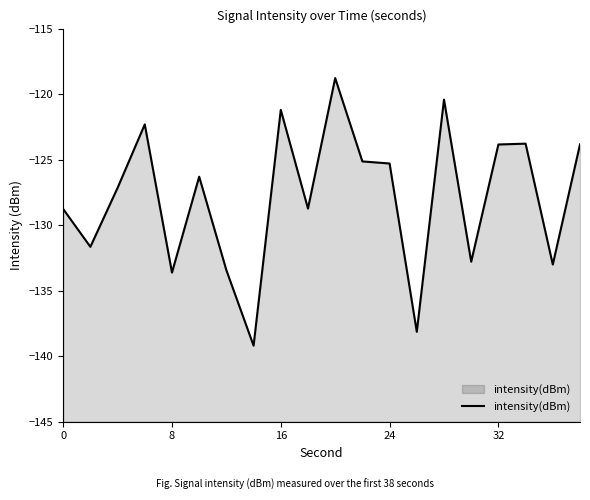

What is the maximum value shown in the chart?

-118.8